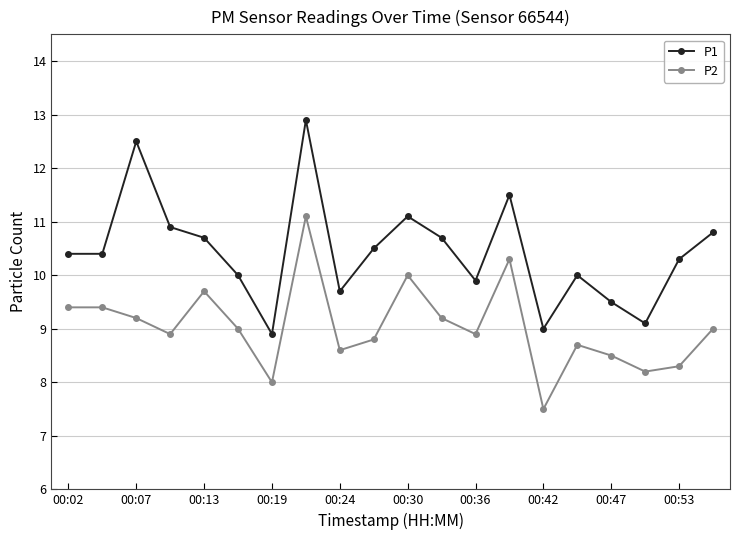

True or false: P2 and P1 intersect in this chart.

False